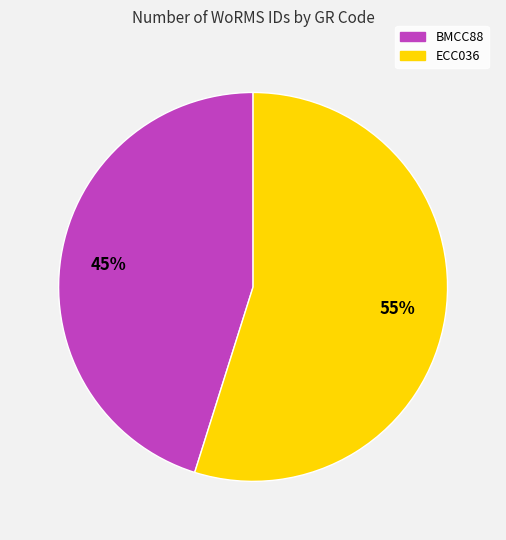

To the nearest percent, what is the average slice percentage?

50%